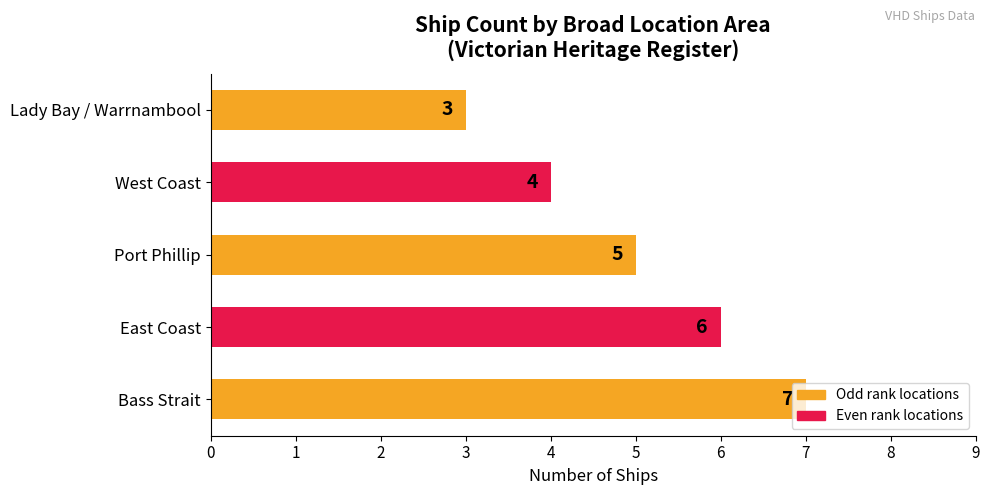

Rank the categories by value from highest to lowest.

Bass Strait, East Coast, Port Phillip, West Coast, Lady Bay / Warrnambool